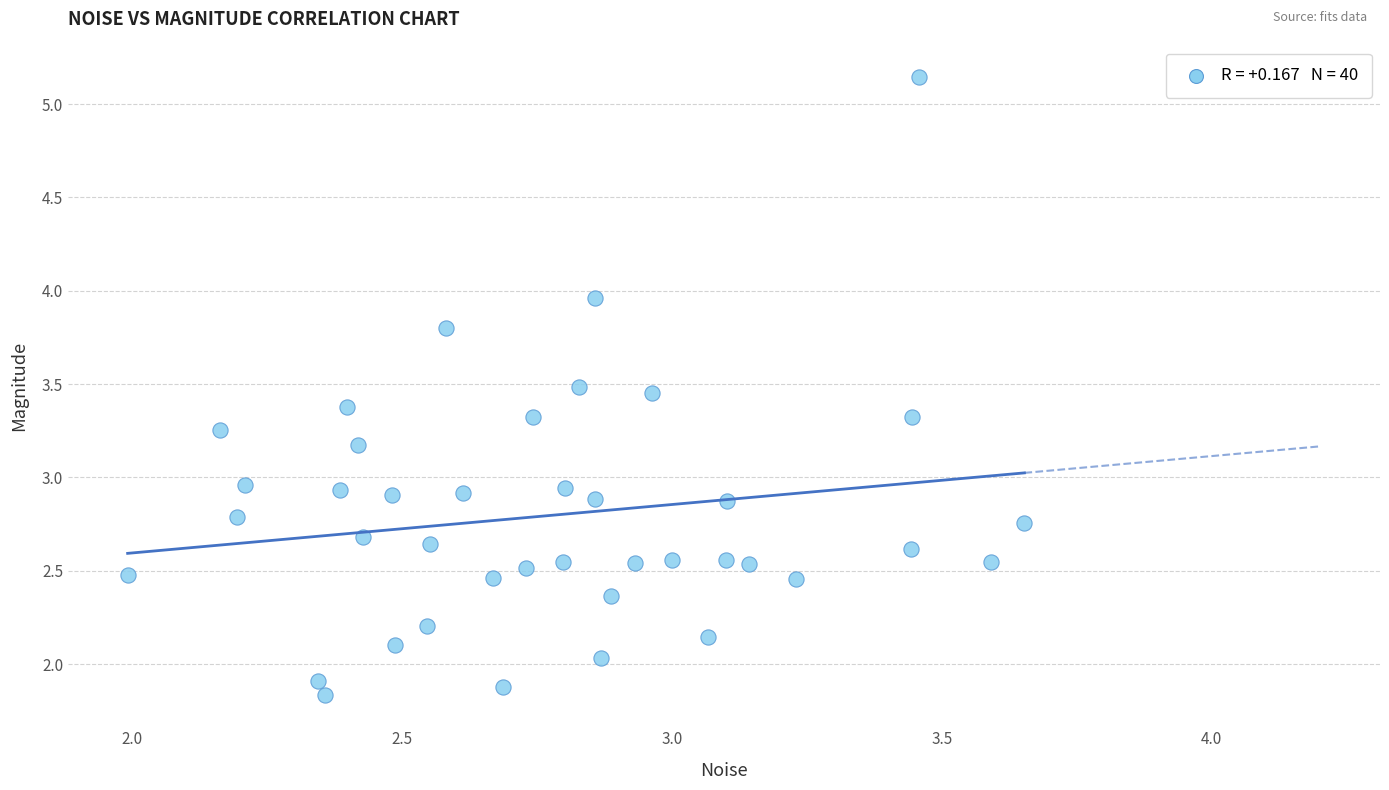

What is the range of X values (max minus min)?

1.7